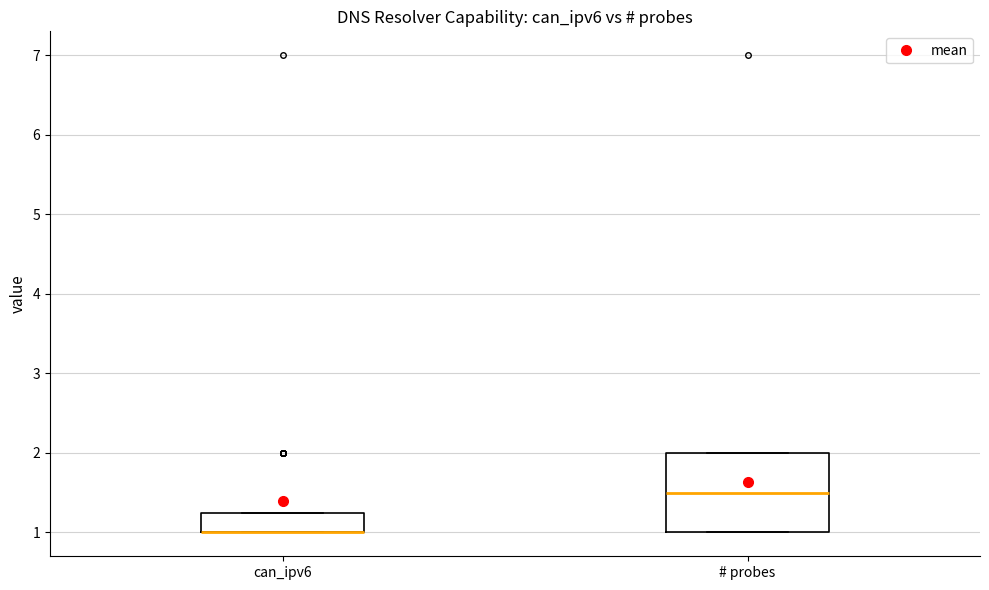

Reading left to right, read every box against the y-axis: the position of its median line, the range the box covers, and the ends of its whiskers. The values are not printed on the chart, so give them approximately, as read against the axis.

can_ipv6: median 1.0 (drawn on the box's lower edge), box 1.0 to 1.3, whiskers 1.0 to 1.3
# probes: median 1.5, box 1.0 to 2.0, whiskers 1.0 to 2.0